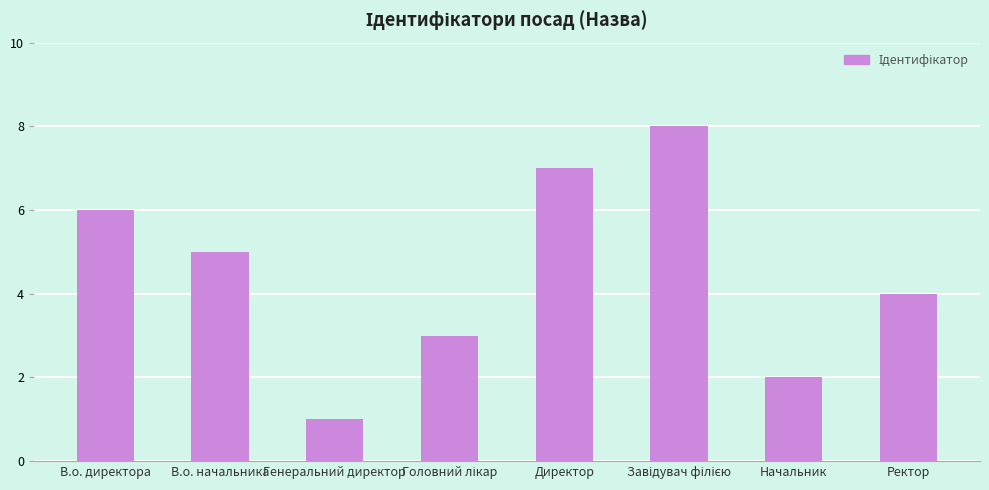

What is the difference between the maximum and minimum values?

7